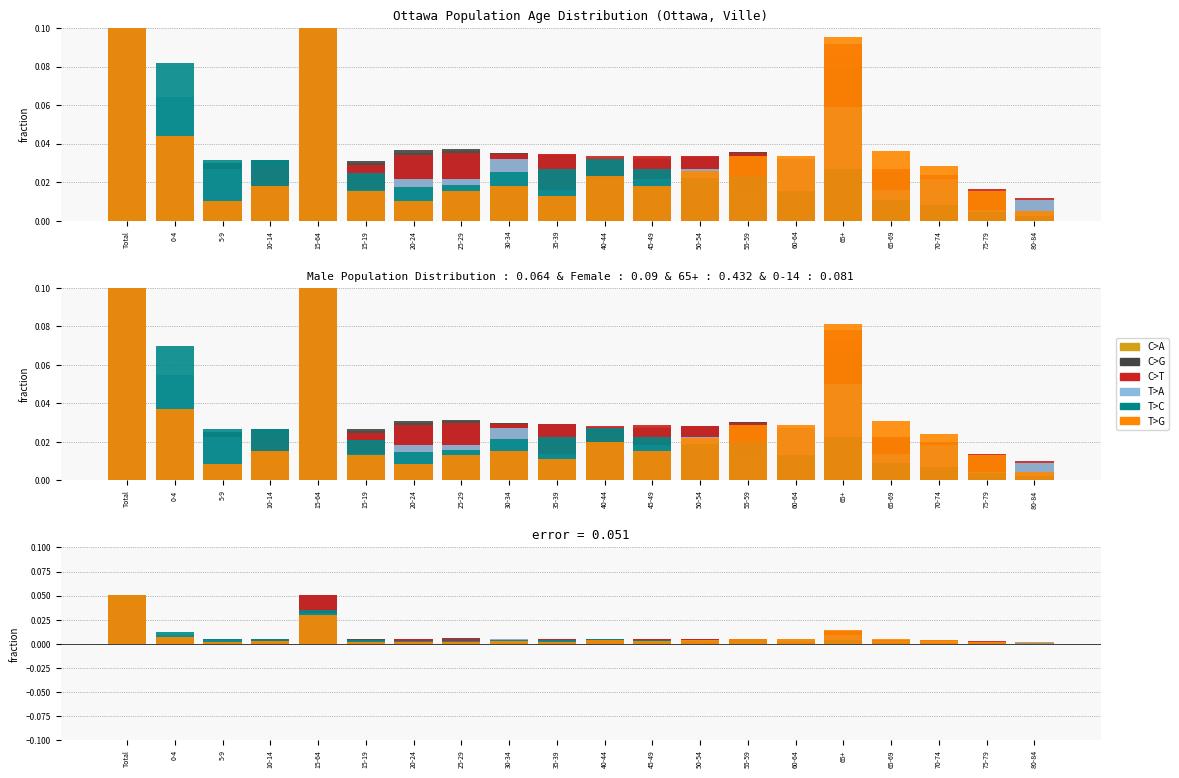

List the series in order of their peak value, lowest first.

C>T, C>A, C>G, T>G, T>C, T>A